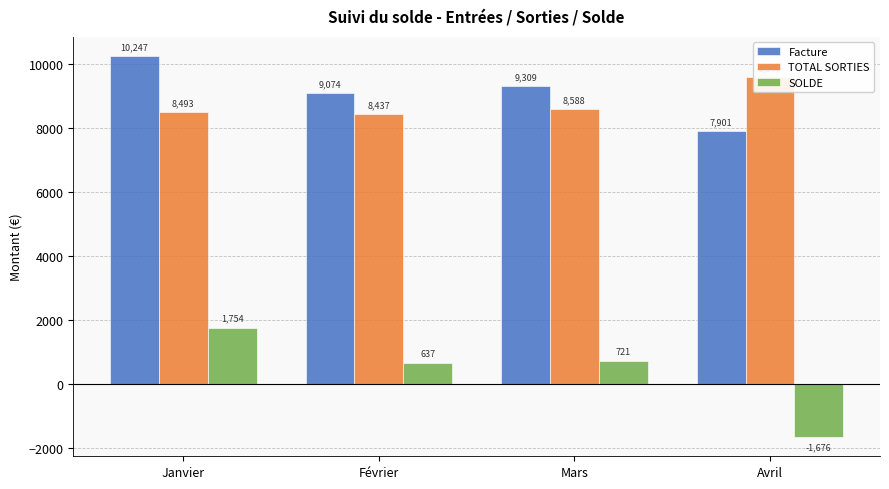

What is the label of the 1st bar from the right?

Avril